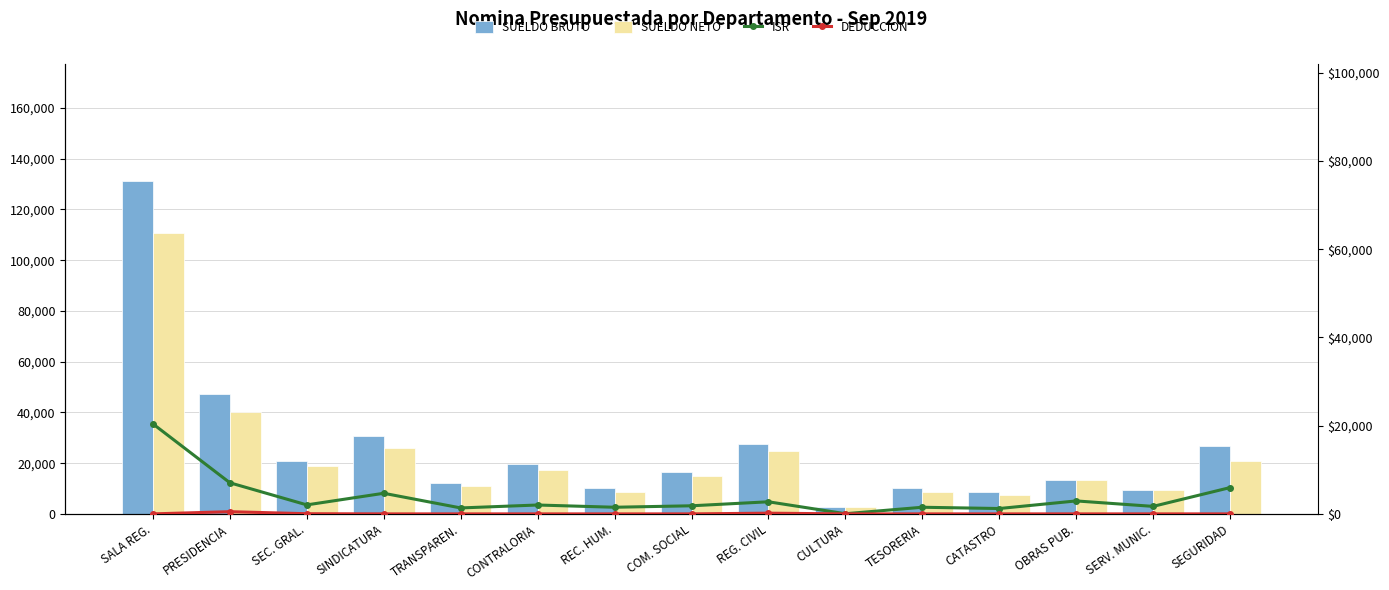

The SUELDO BRUTO series shows 13365.5 at OBRAS PUB.. True or false?

True